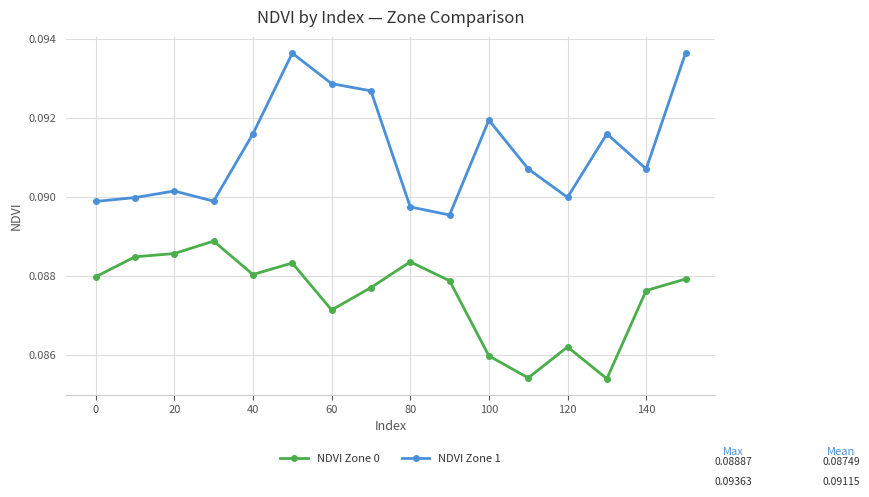

True or false: NDVI Zone 1 and NDVI Zone 0 intersect in this chart.

False